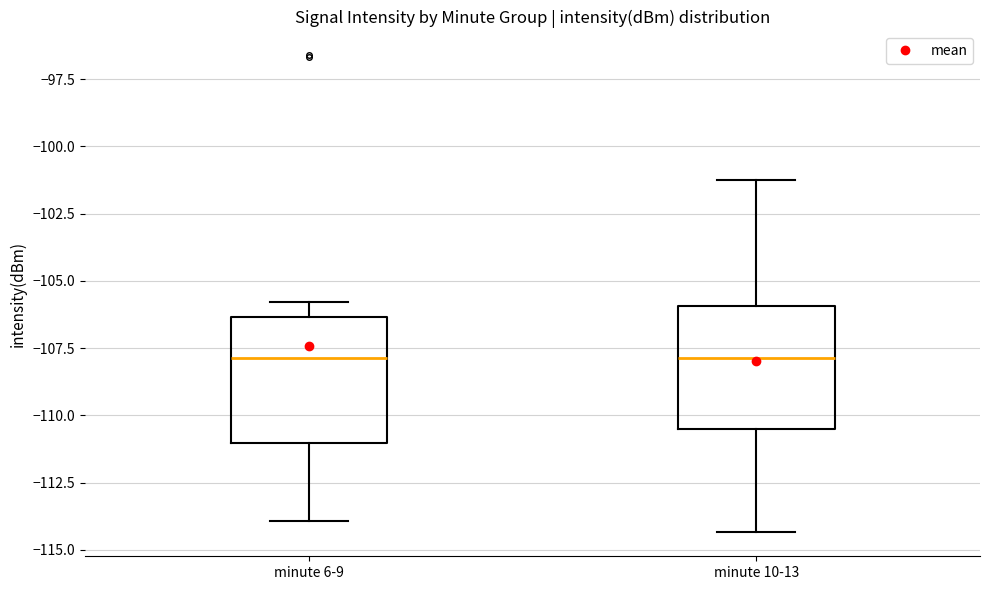

Reading left to right, read every box against the y-axis: the position of its median line, the range the box covers, and the ends of its whiskers. The values are not printed on the chart, so give them approximately, as read against the axis.

minute 6-9: median -108.0, box -111.0 to -106.5, whiskers -114.0 to -106.0
minute 10-13: median -108.0, box -110.5 to -106.0, whiskers -114.5 to -101.5